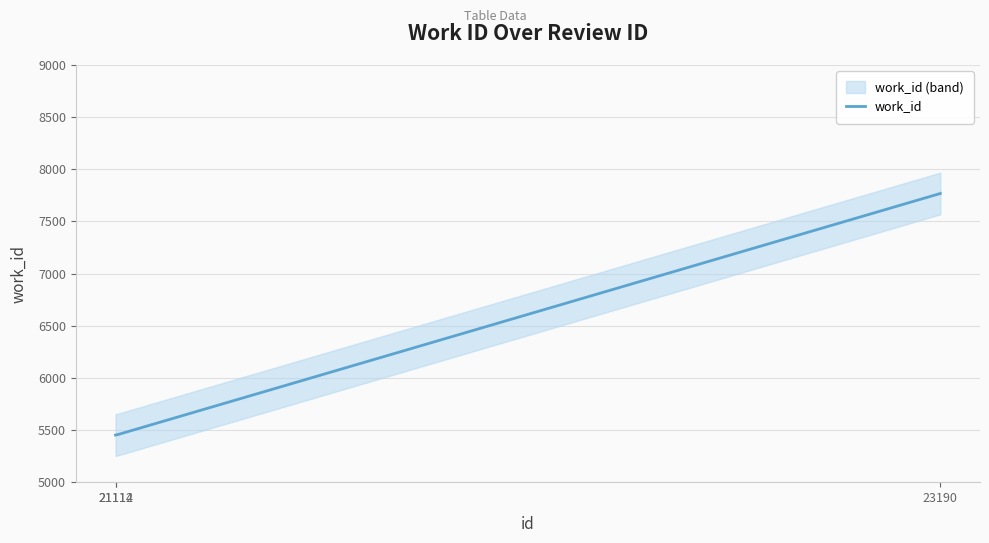

Does the chart have visible grid lines?

Yes